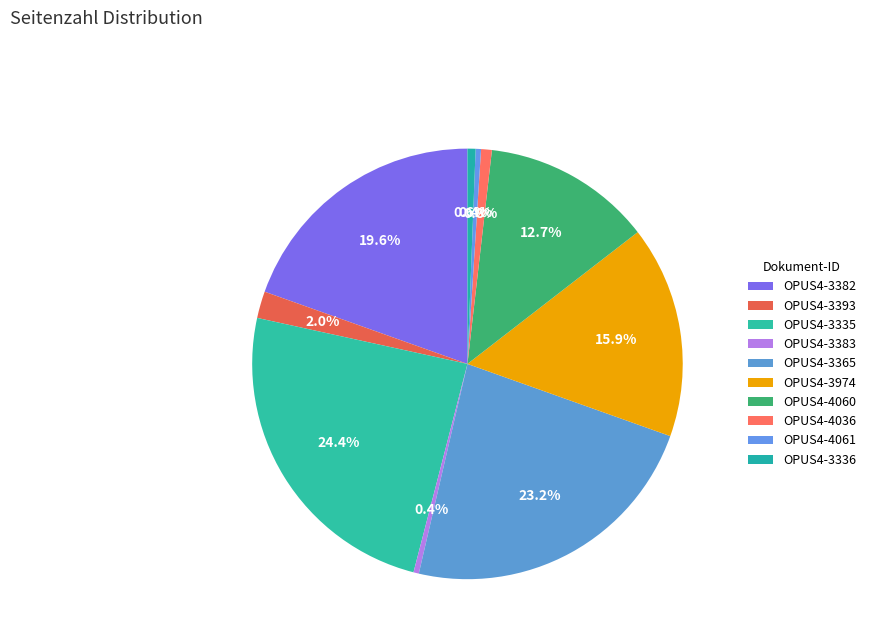

True or false: OPUS4-3336 accounts for 1% of the total.

True